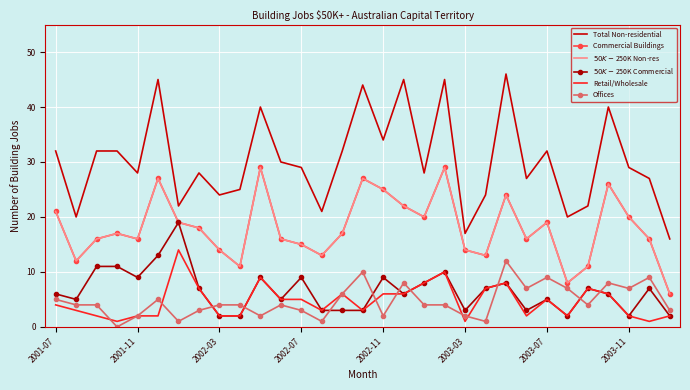

True or false: $50K-$250K Commercial has more than 0 interior local peaks.

True